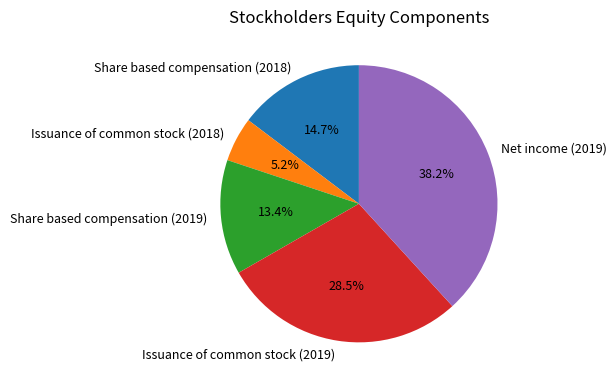

Between Issuance of common stock (2019) and Net income (2019), which is larger?

Net income (2019)